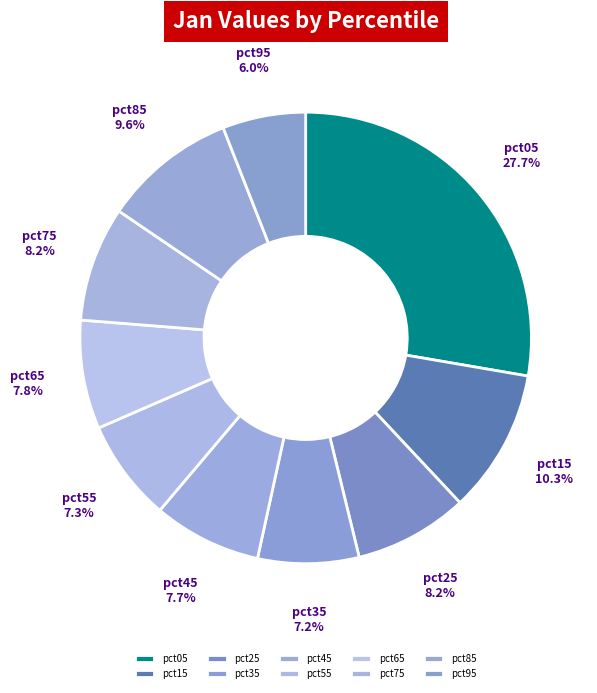

What is the smallest slice in the pie chart?

pct95